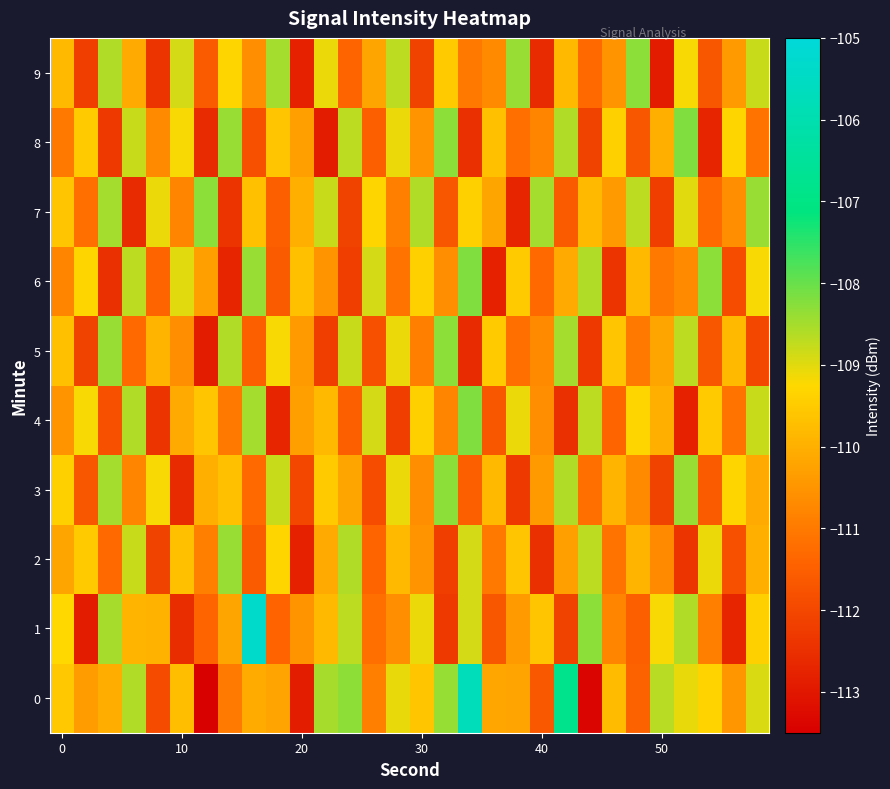

How many series are shown in this chart?

10